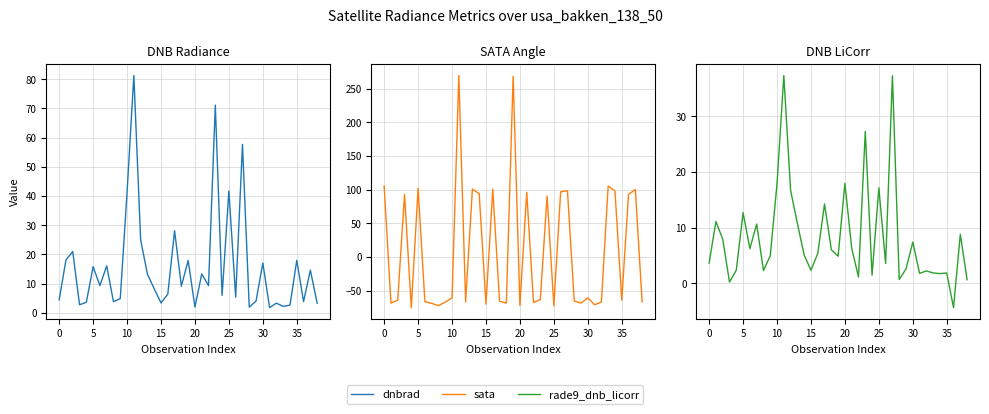

The value of rade9_dnb_licorr at 12 is 5.5. True or false?

False